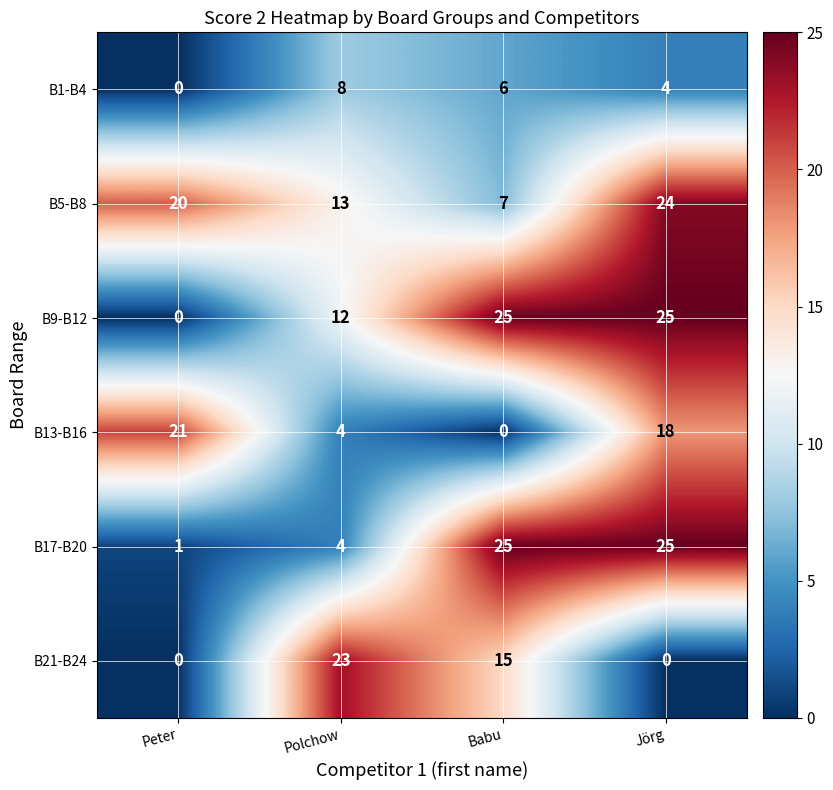

At which label is B1-B4 closest to 4?

Jörg